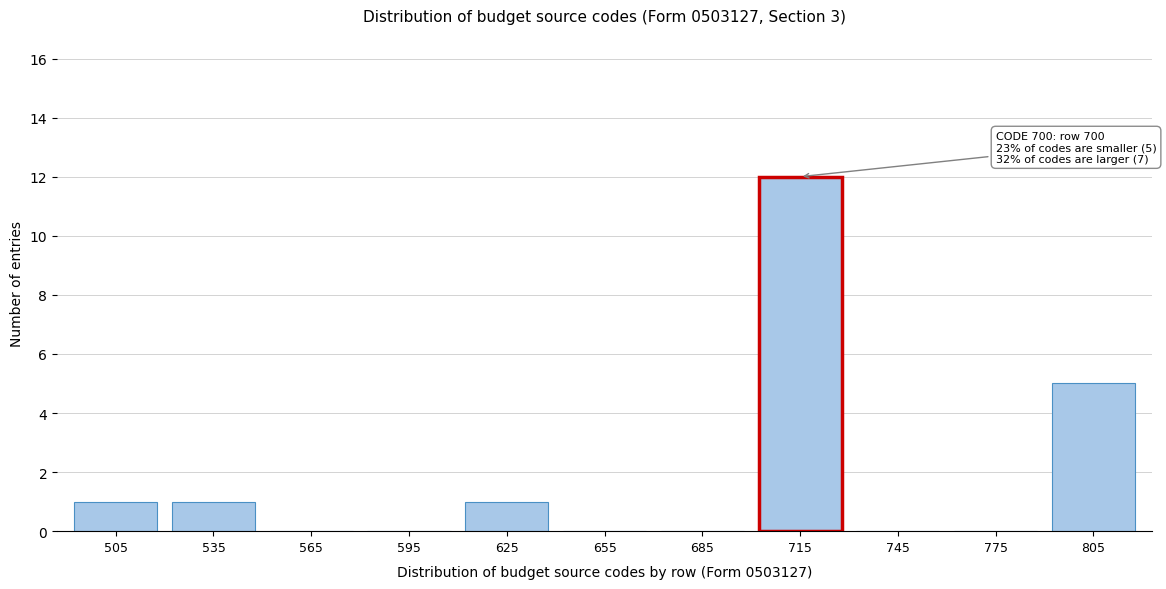

Reading left to right, what are all the values shown in this chart?

505=1	535=1	565=0	595=0	625=1	655=0	685=0	715=12	745=0	775=0	805=5